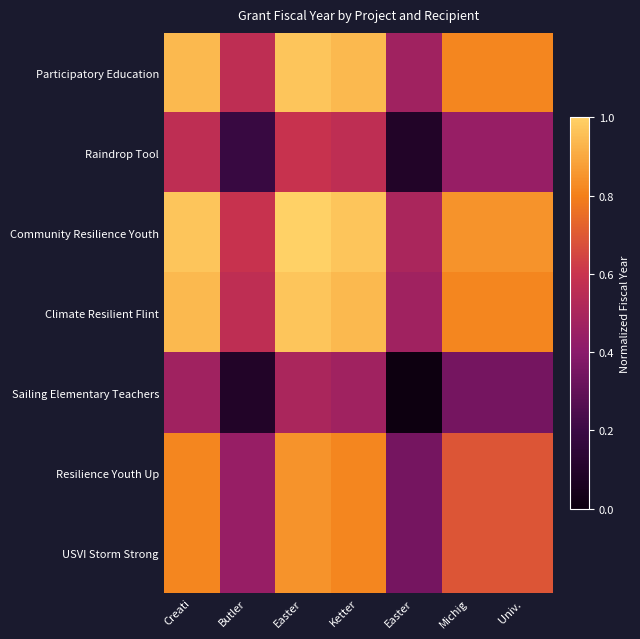

What is the total value across all series at Michig?

4.6